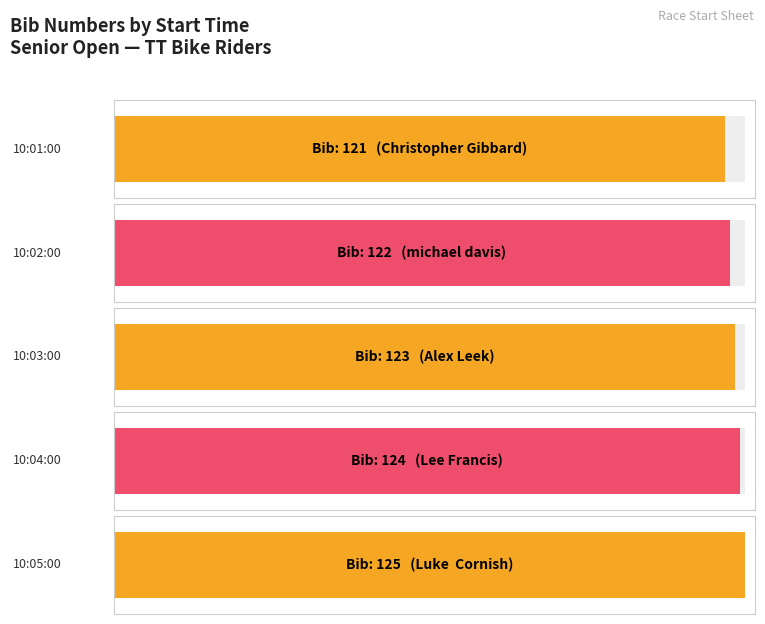

What is the smallest value displayed?

121